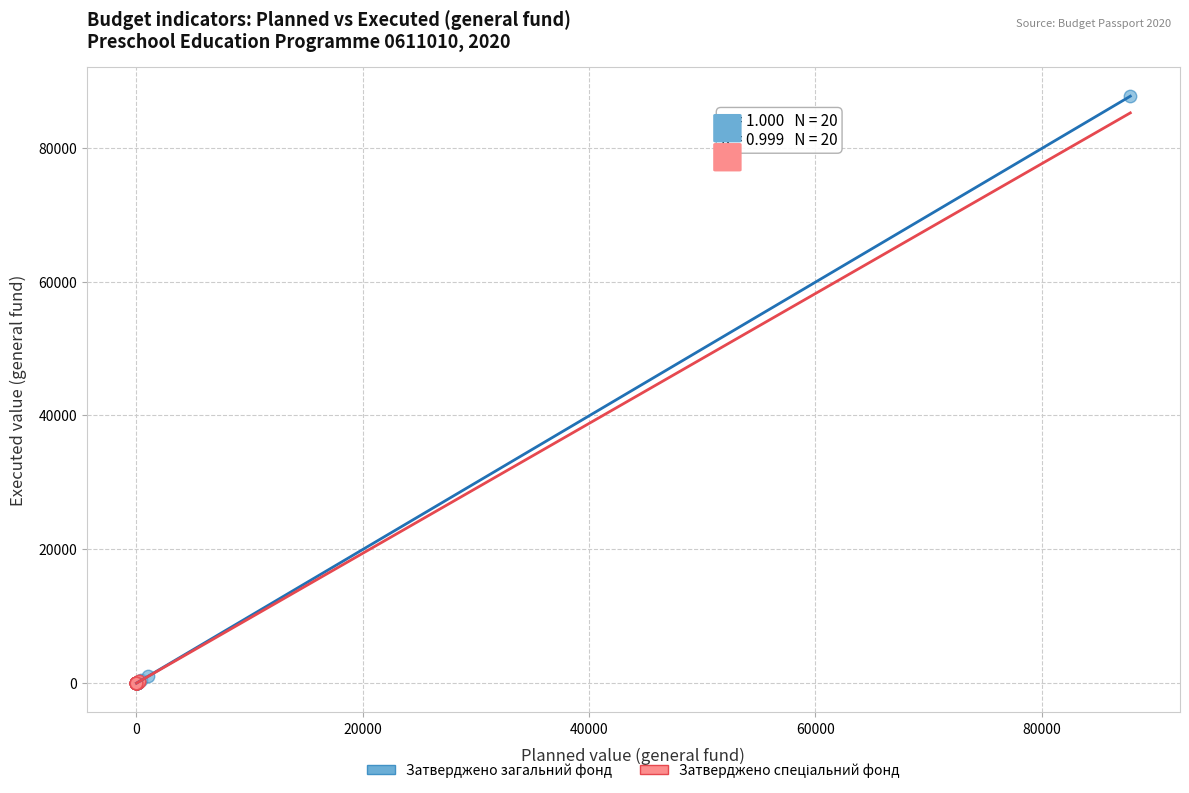

Which series has the largest Y range (max minus min)?

Затверджено загальний фонд